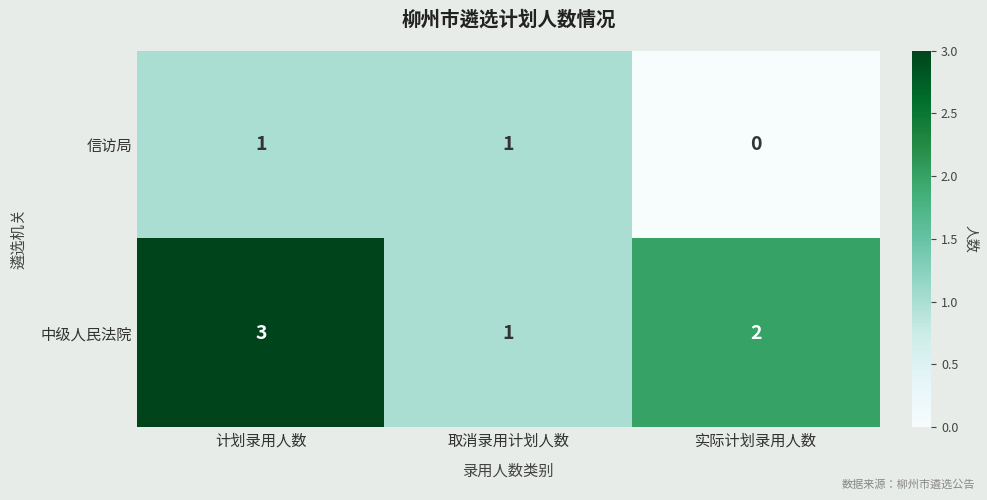

What is the total value across all series at 计划录用人数?

4